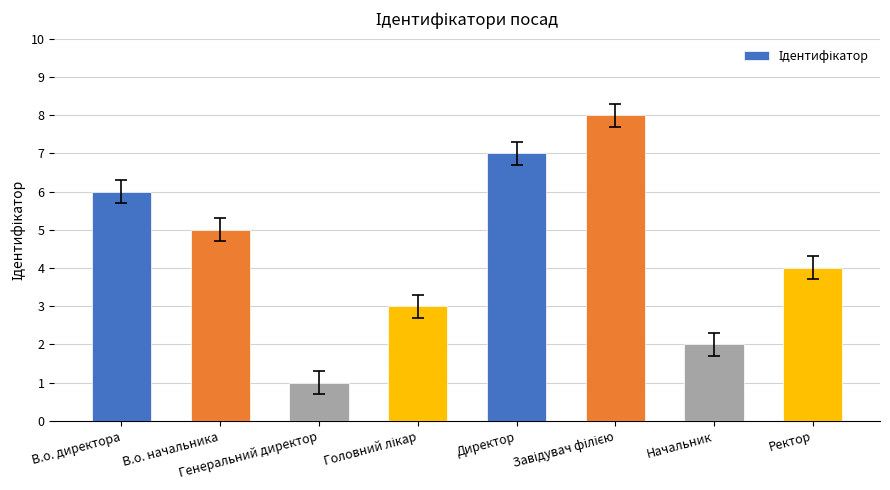

What is the greatest value displayed?

8